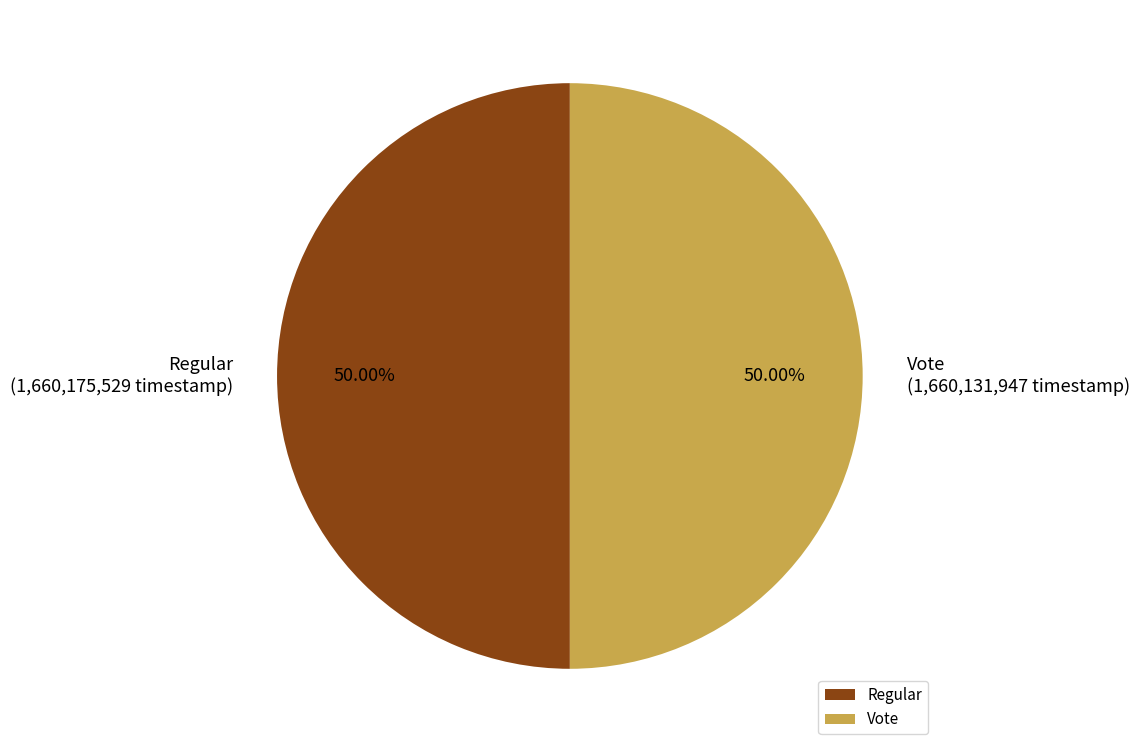

Is the sum of Vote and Regular greater than half?

Yes